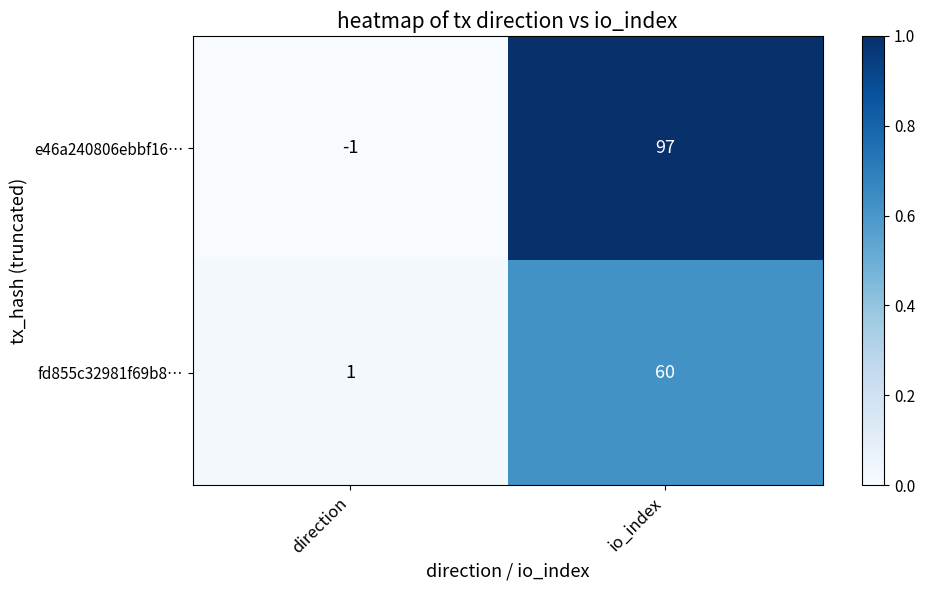

How many series are shown in this chart?

2